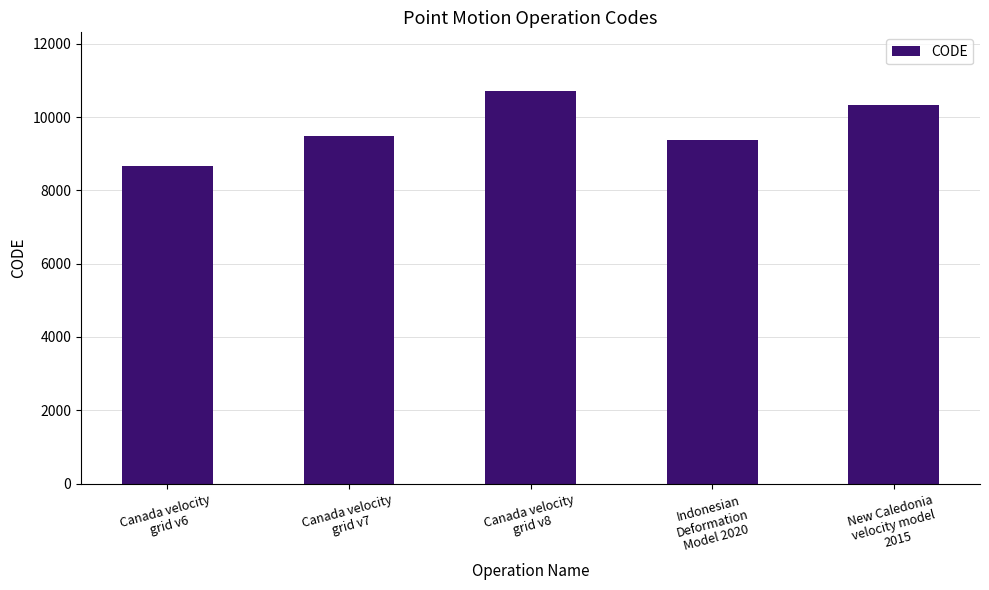

What is the value of the 4th bar from the left?

9375